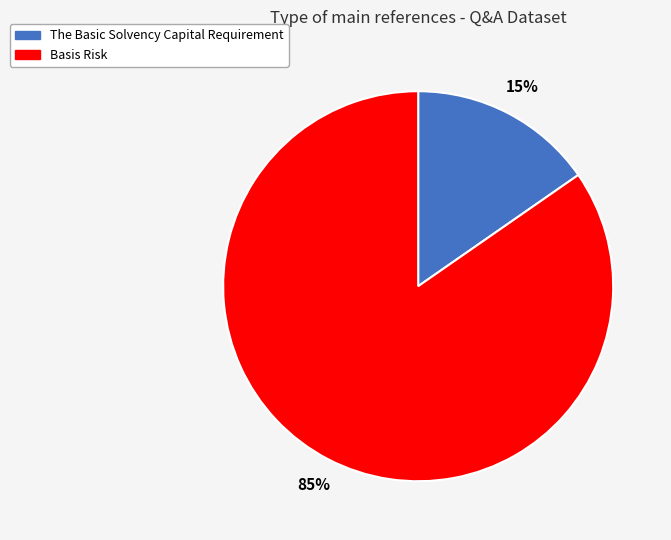

Which slice is the largest?

Basis Risk